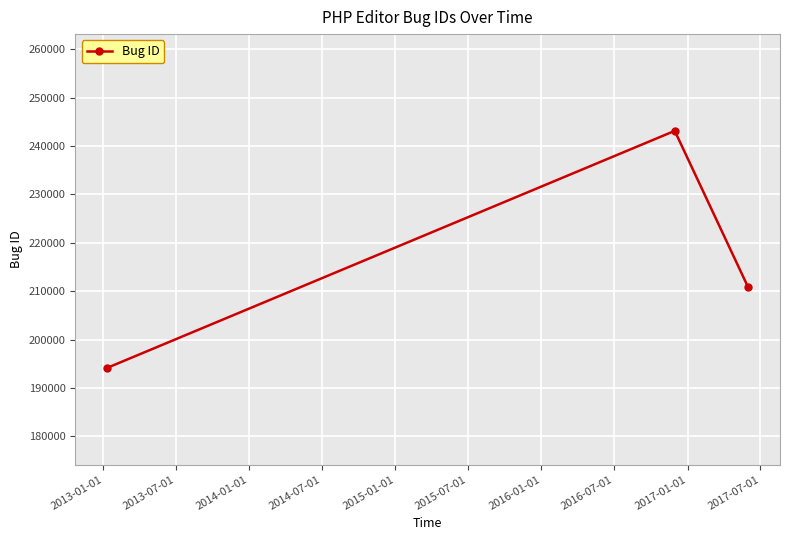

What is the smallest value displayed?

194149